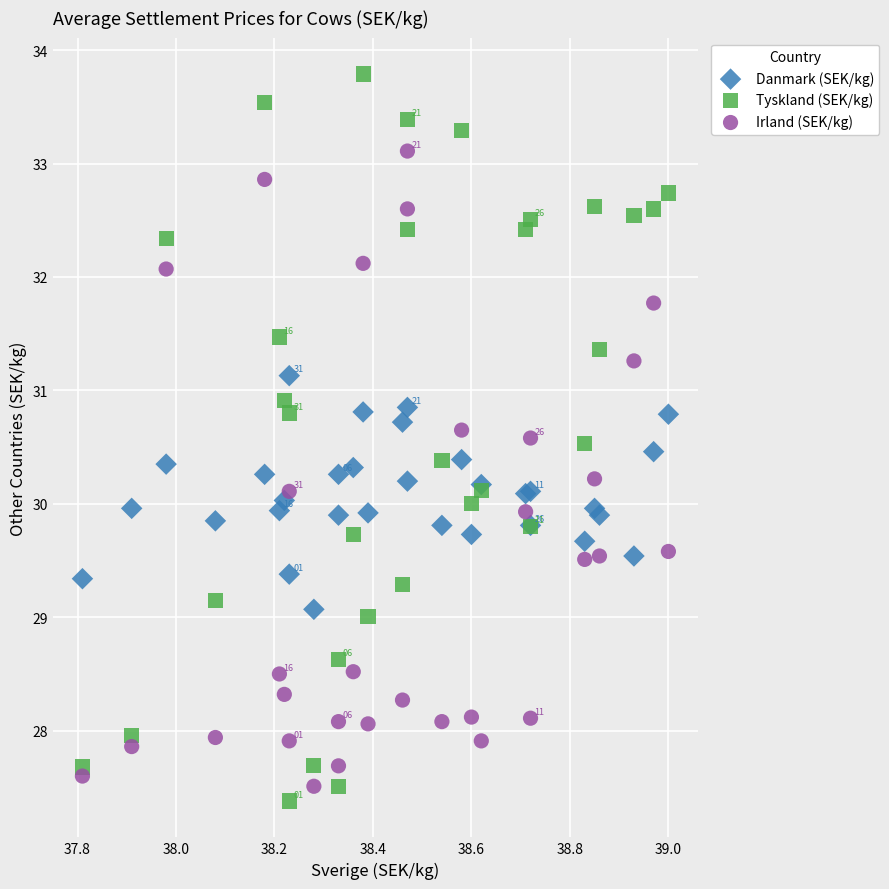

Which series has the widest spread of Y values?

Tyskland (SEK/kg)